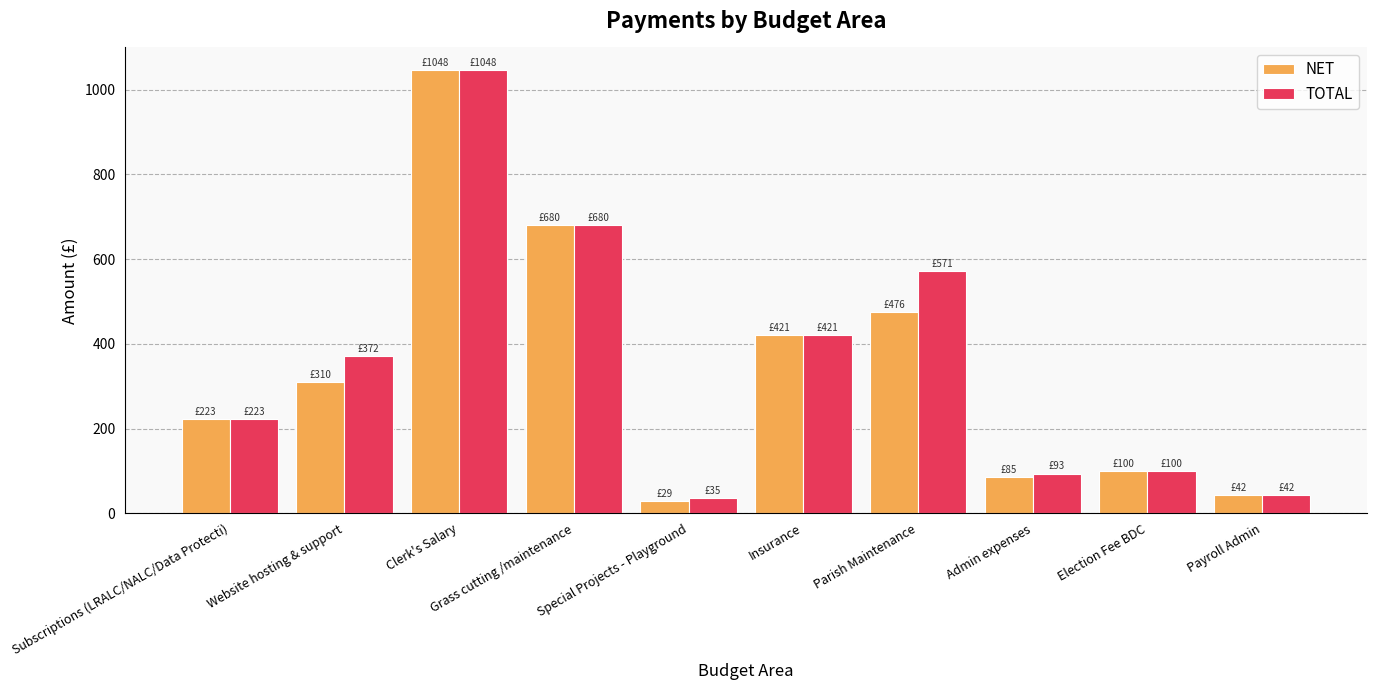

Count the number of categories in the chart.

10